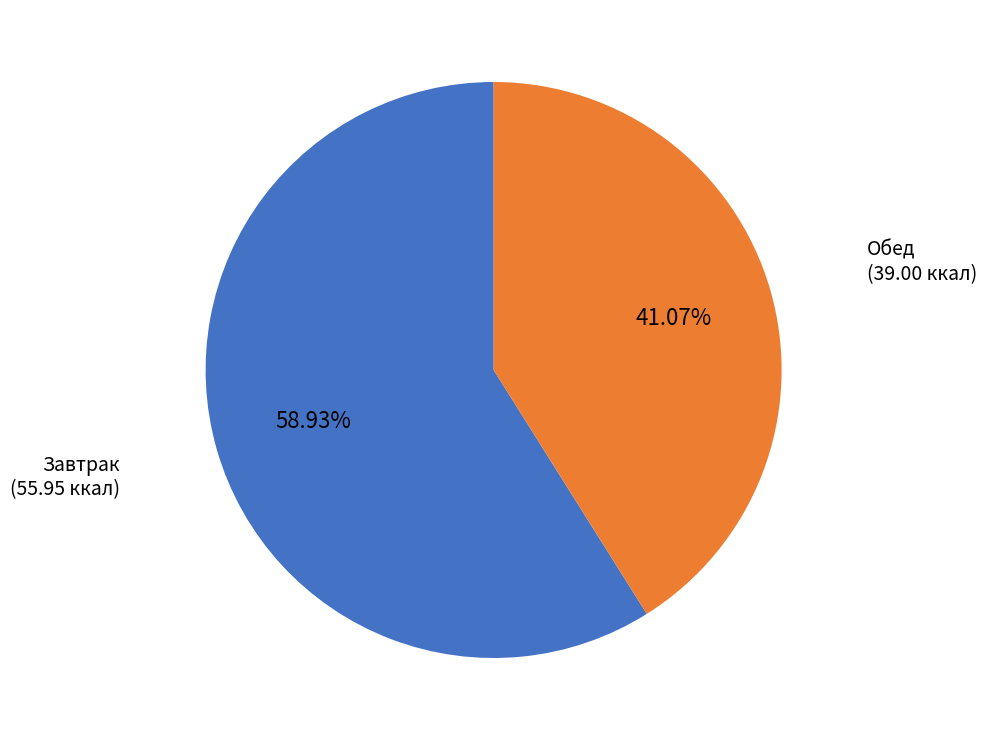

Is there any slice that represents more than half of the pie?

Yes